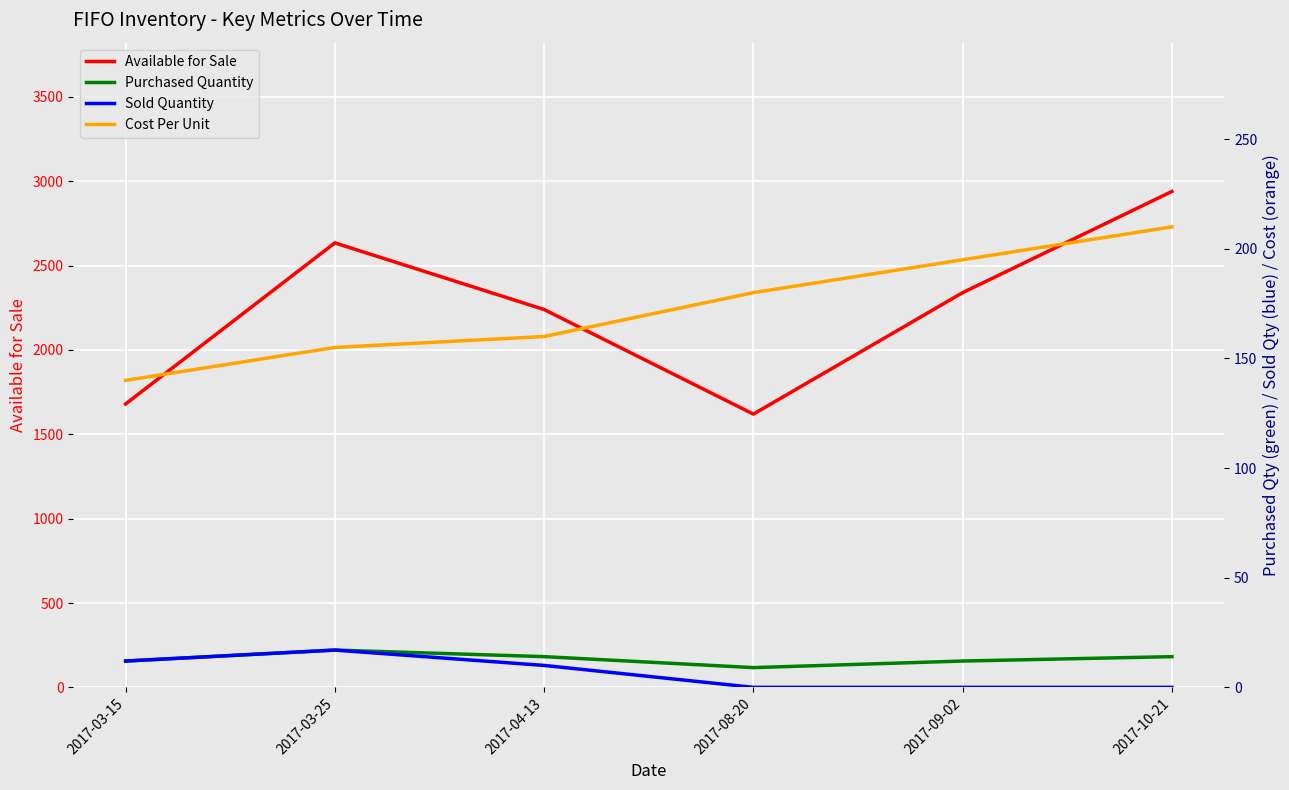

Is it true that Cost Per Unit equals 83 at 2017-08-20?

False